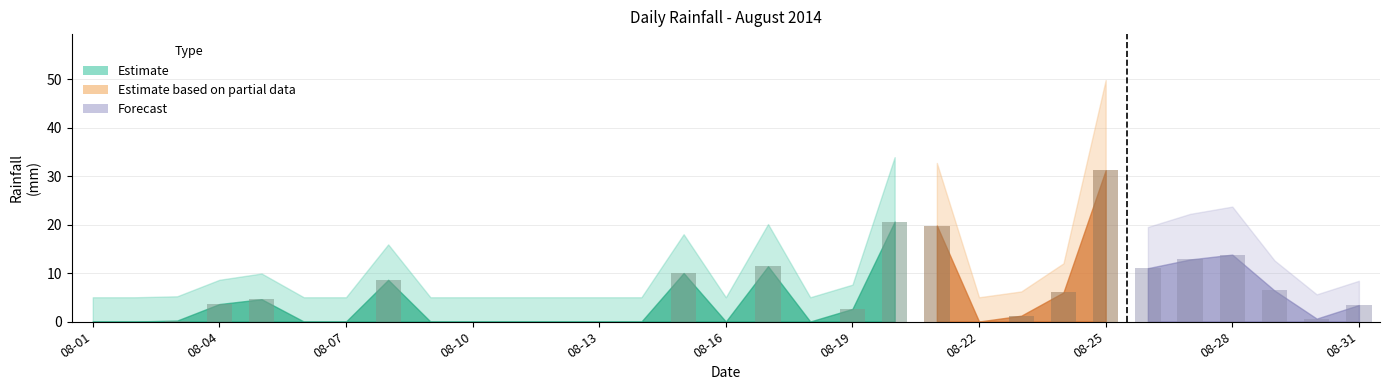

True or false: the data shows 0.0 at 2014-08-13.

True